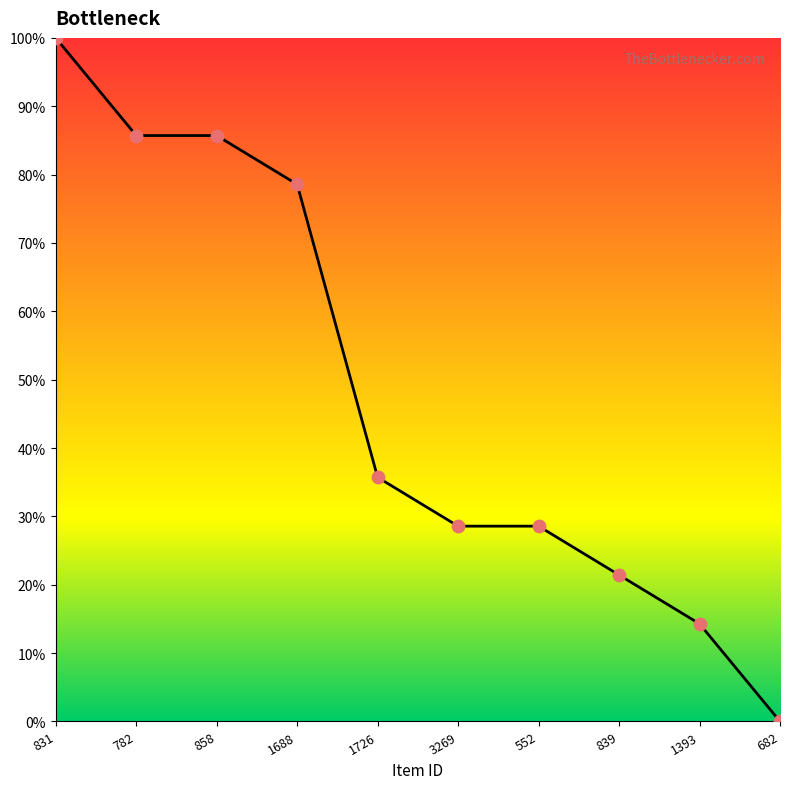

What is the ratio of the value at 1688 to the value at 839?

3.7